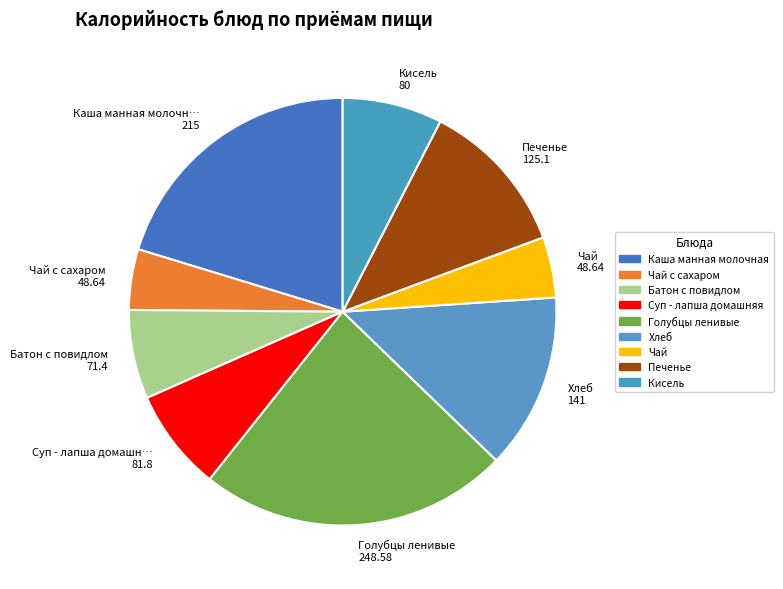

Which has a higher value, Чай с сахаром 48.64 or Каша манная молочн… 215?

Каша манная молочн… 215